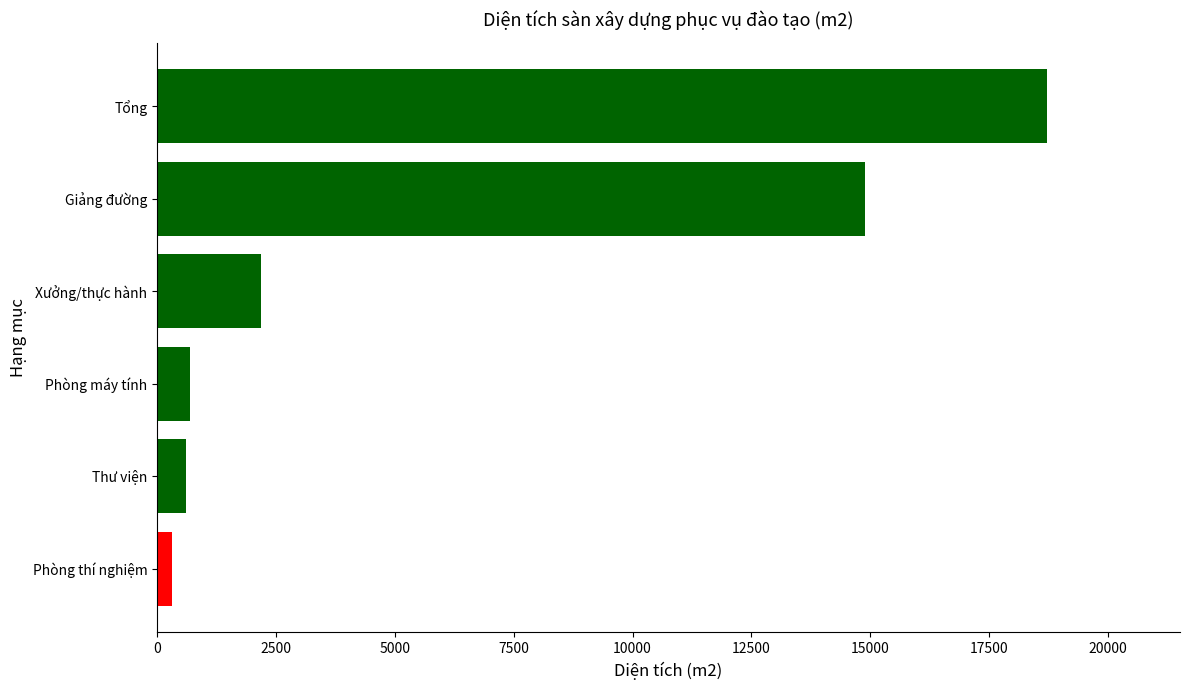

What is the difference between the second highest and second lowest values?

14267